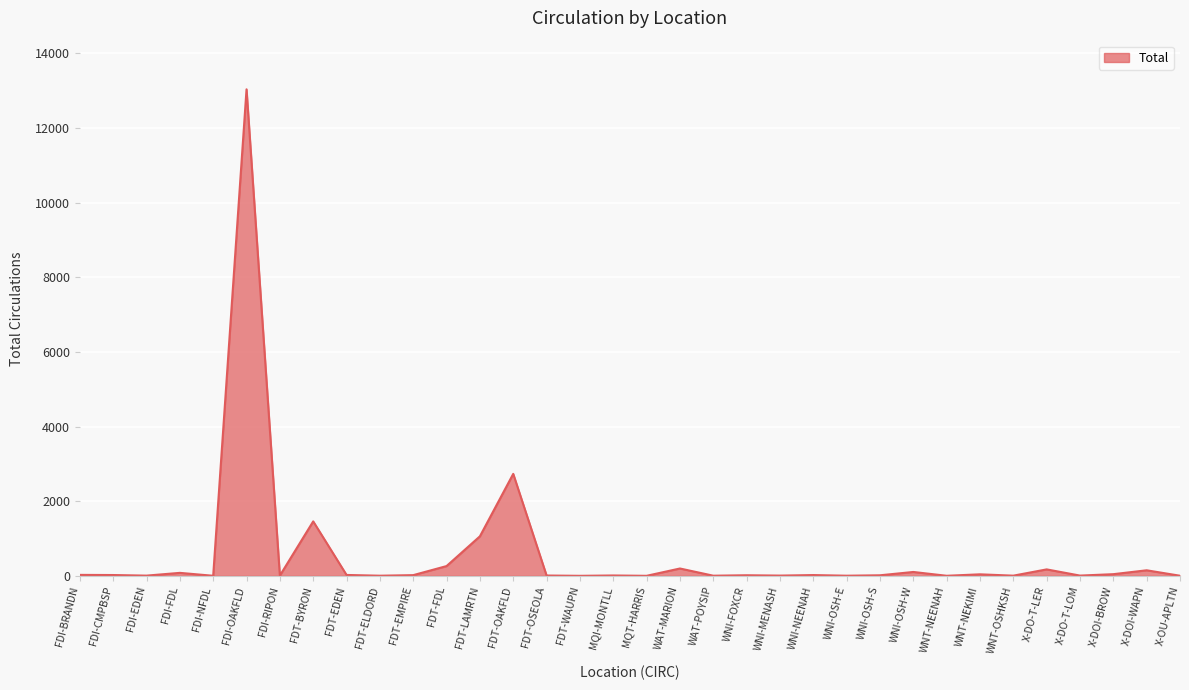

True or false: there are more than 2 points higher than both neighbors.

True